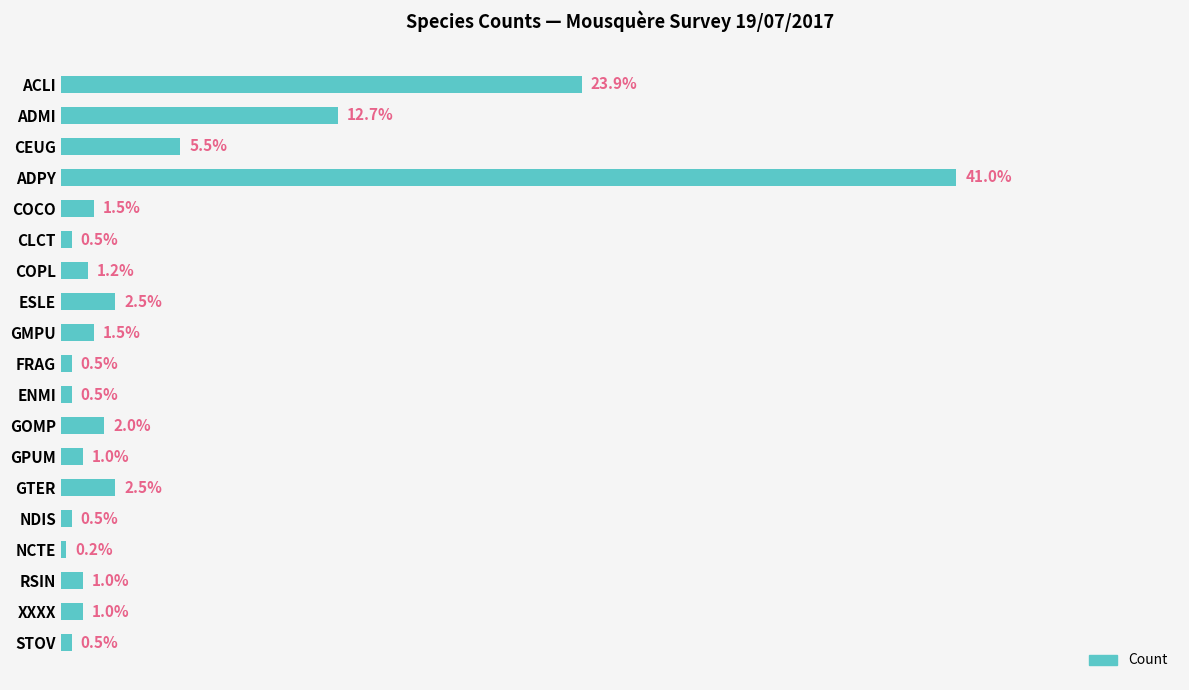

Where is the data nearest to the value 20?

ACLI